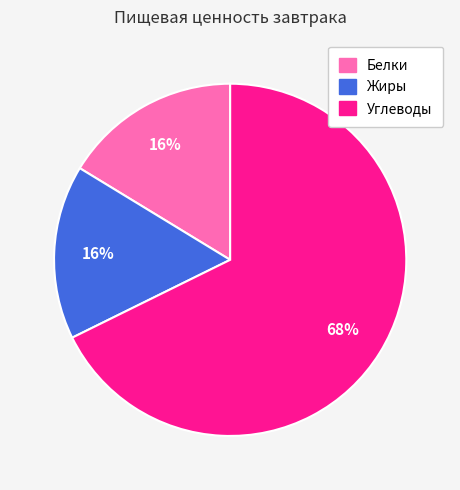

Which has a higher value, Белки or Углеводы?

Углеводы